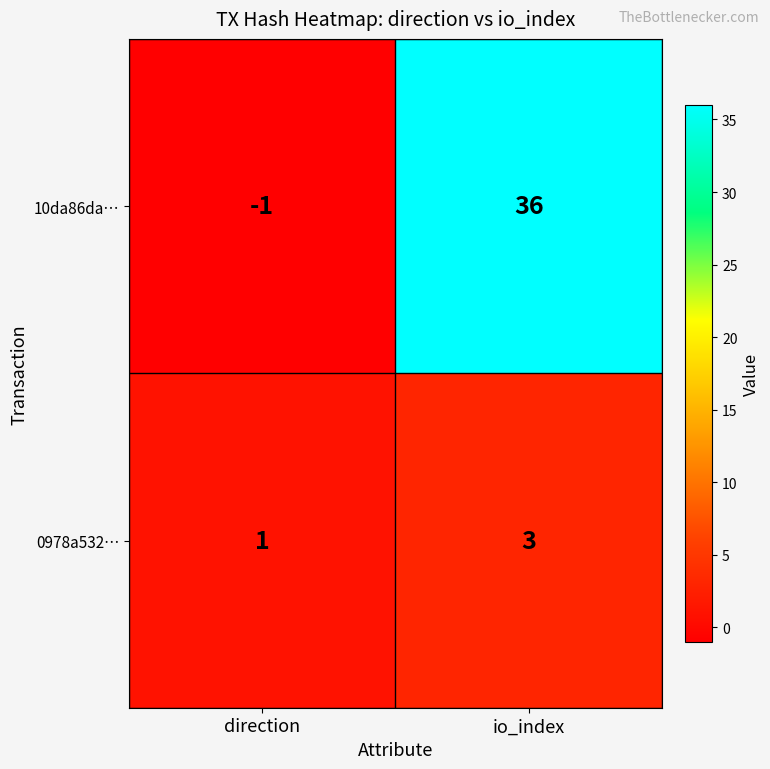

How many values in 10da86da… are above zero?

1